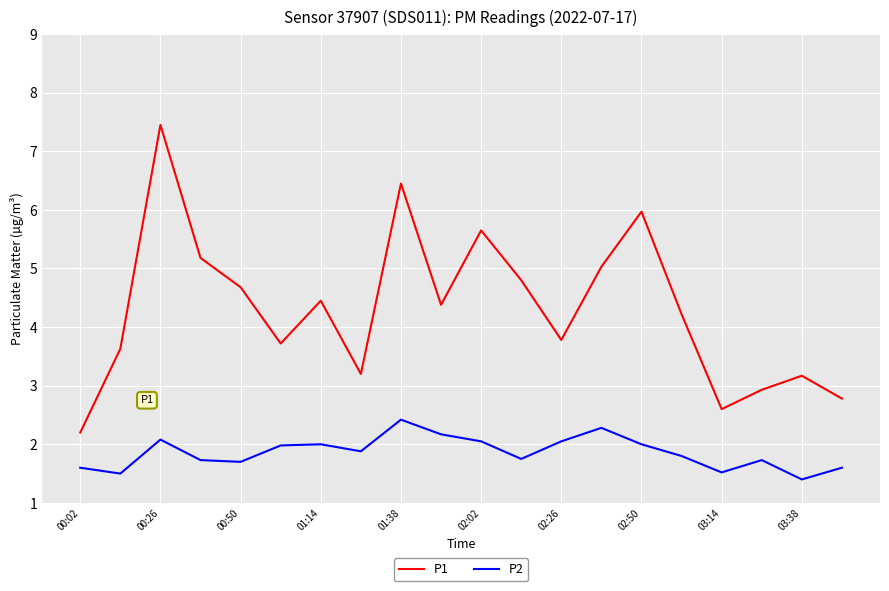

Rank the series by their average value, from highest to lowest.

P1, P2